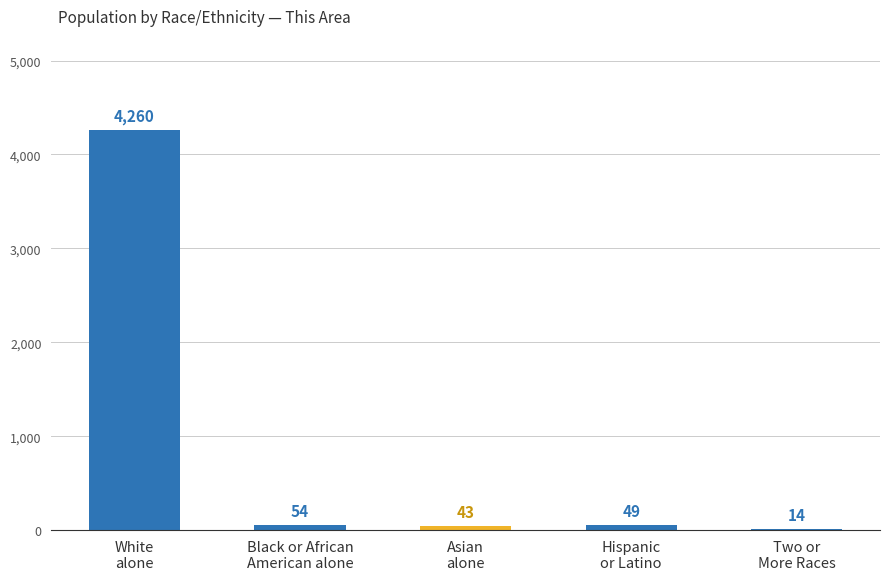

Reading left to right, transcribe all the data shown in this chart.

White
alone=4260	Black or African
American alone=54	Asian
alone=43	Hispanic
or Latino=49	Two or
More Races=14